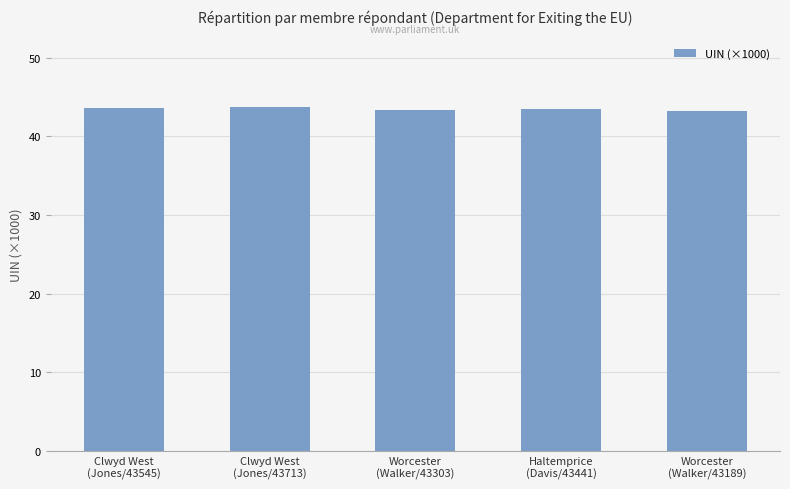

What is the smallest value displayed?

43.2